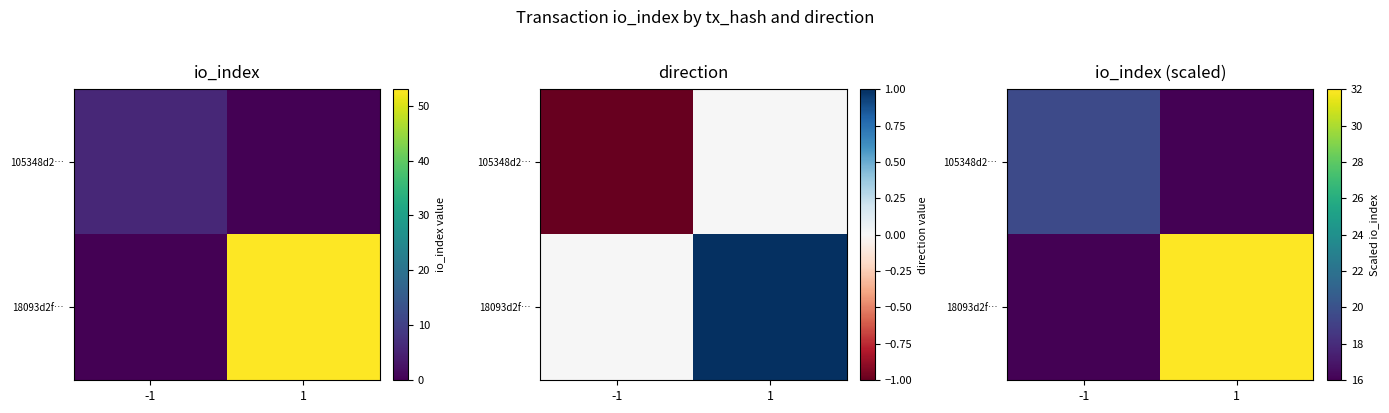

What is the minimum value for 18093d2f…?

16.0